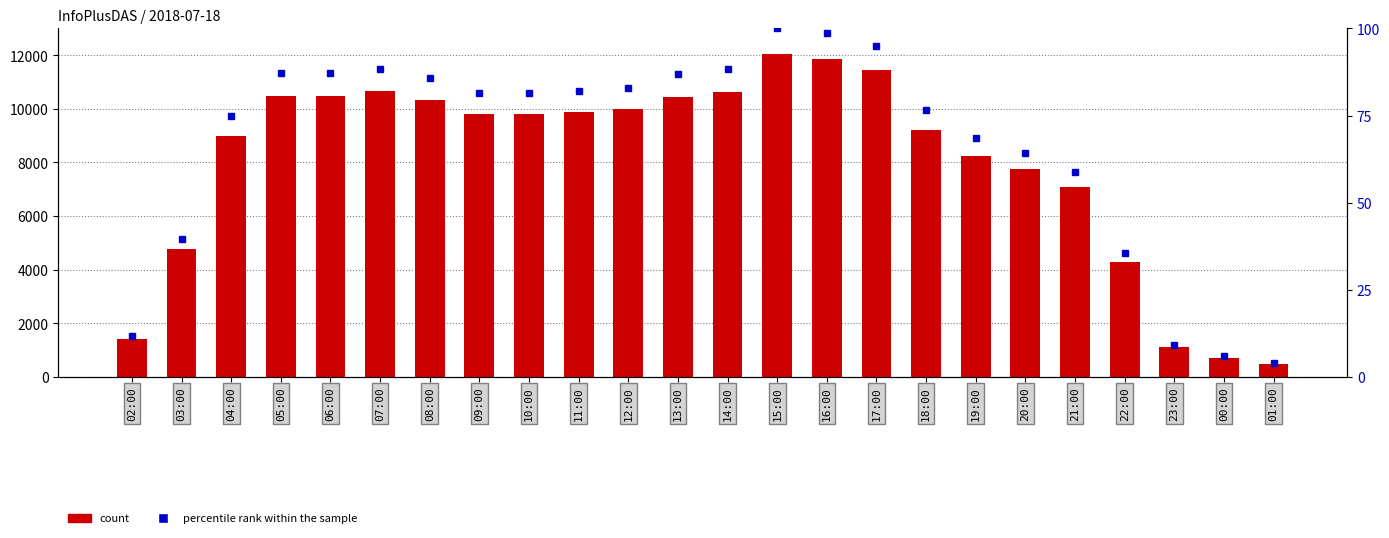

What is the total value across all series at 10:00?

9877.4